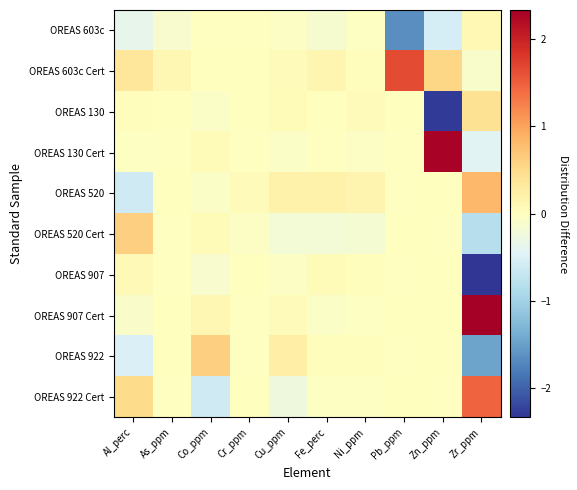

What is the difference between the highest and lowest values at Cr_ppm?

0.1